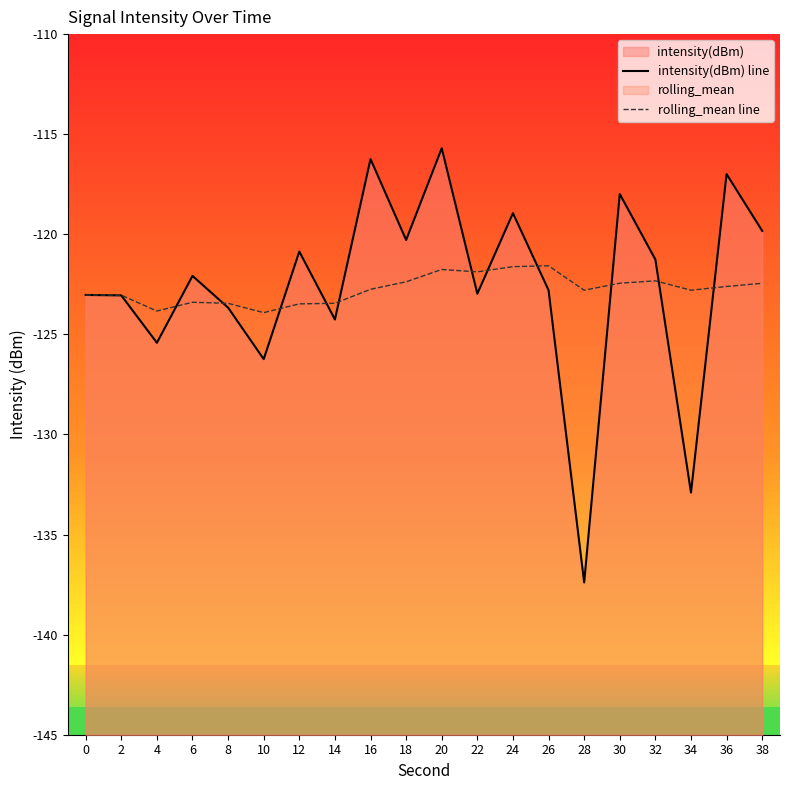

Between which two adjacent categories do intensity(dBm) line and rolling_mean line first intersect?

4 and 6